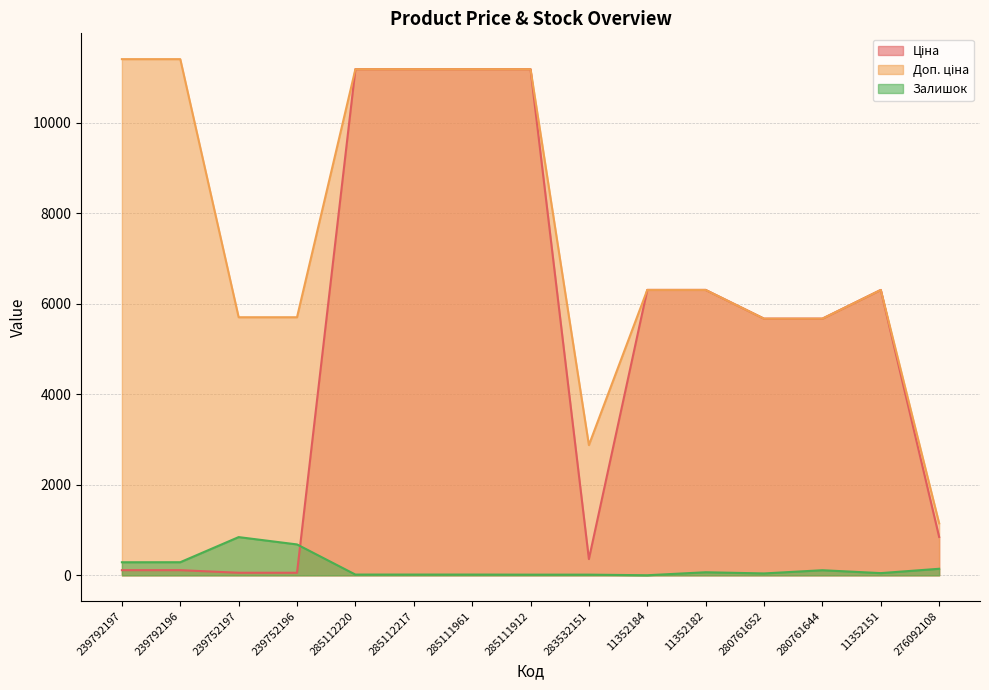

Read the Доп. ціна value at 239752197.

5705.0